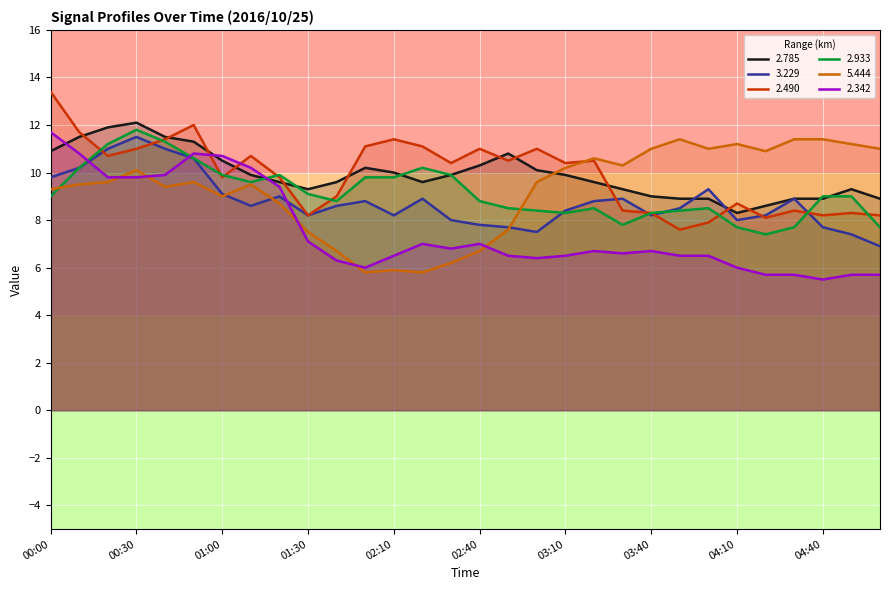

Reading right to left, transcribe all the data shown in this chart.

2.785: 8.9	9.3	8.9	8.9	8.6	8.3	8.9	8.9	9.0	9.3	9.6	9.9	10.1	10.8	10.3	9.9	9.6	10.0	10.2	9.6	9.3	9.6	9.9	10.5	11.3	11.5	12.1	11.9	11.5	10.9
3.229: 6.9	7.4	7.7	8.9	8.2	8.0	9.3	8.5	8.2	8.9	8.8	8.4	7.5	7.7	7.8	8.0	8.9	8.2	8.8	8.6	8.2	9.0	8.6	9.1	10.6	11.0	11.5	11.0	10.2	9.8
2.490: 8.2	8.3	8.2	8.4	8.1	8.7	7.9	7.6	8.3	8.4	10.5	10.4	11.0	10.5	11.0	10.4	11.1	11.4	11.1	9.0	8.2	9.8	10.7	9.8	12.0	11.4	11.0	10.7	11.7	13.4
2.933: 7.7	9.0	9.0	7.7	7.4	7.7	8.5	8.4	8.3	7.8	8.5	8.3	8.4	8.5	8.8	9.9	10.2	9.8	9.8	8.8	9.1	9.9	9.6	9.9	10.6	11.3	11.8	11.2	10.2	9.0
5.444: 11.0	11.2	11.4	11.4	10.9	11.2	11.0	11.4	11.0	10.3	10.6	10.2	9.6	7.6	6.7	6.2	5.8	5.9	5.8	6.7	7.5	8.7	9.5	9.0	9.6	9.4	10.1	9.6	9.5	9.3
2.342: 5.7	5.7	5.5	5.7	5.7	6.0	6.5	6.5	6.7	6.6	6.7	6.5	6.4	6.5	7.0	6.8	7.0	6.5	6.0	6.3	7.1	9.4	10.2	10.7	10.8	9.9	9.8	9.8	10.8	11.7